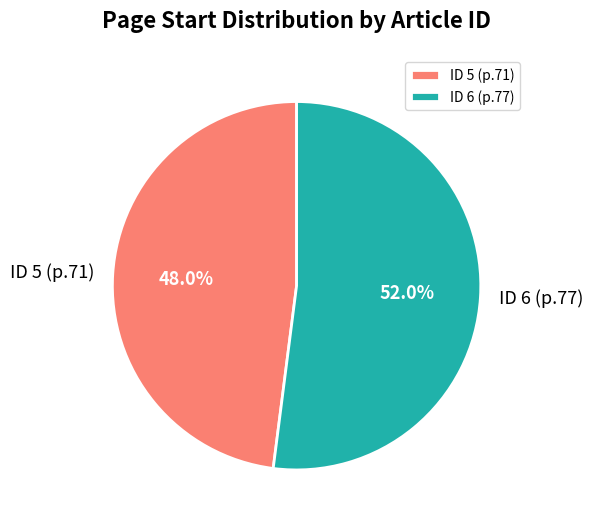

How much of the chart is everything except ID 6 (p.77)?

48.0%